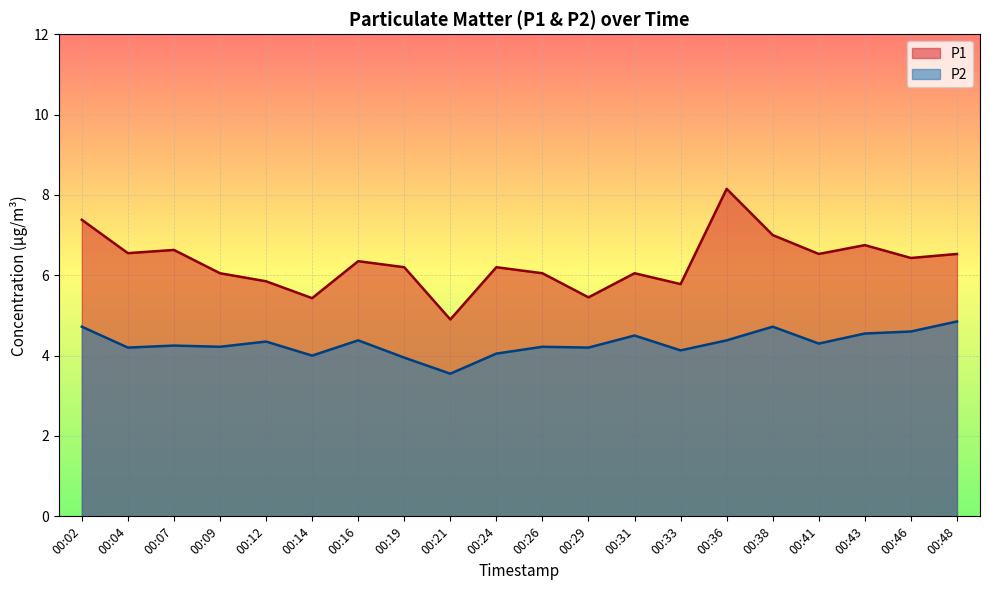

Which has a higher value, 00:43 or 00:48?

00:43